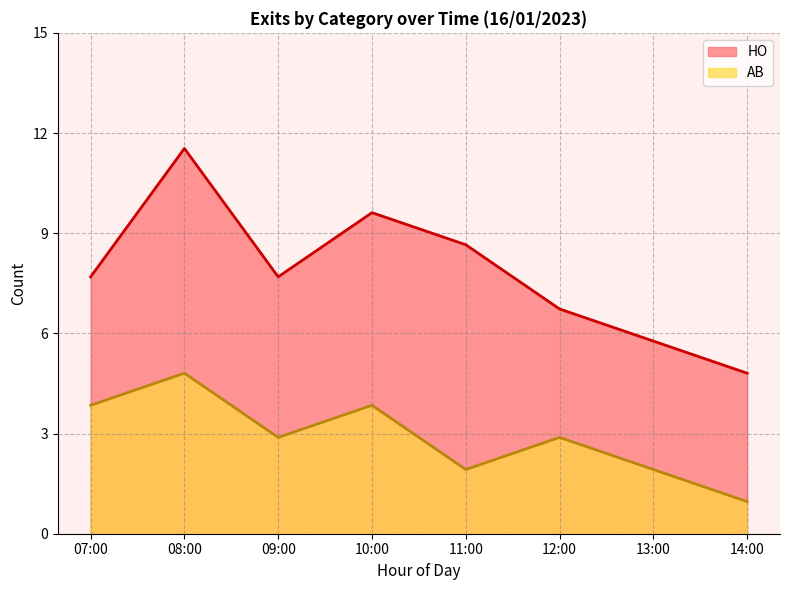

List the series in order of their peak value, highest first.

HO, AB